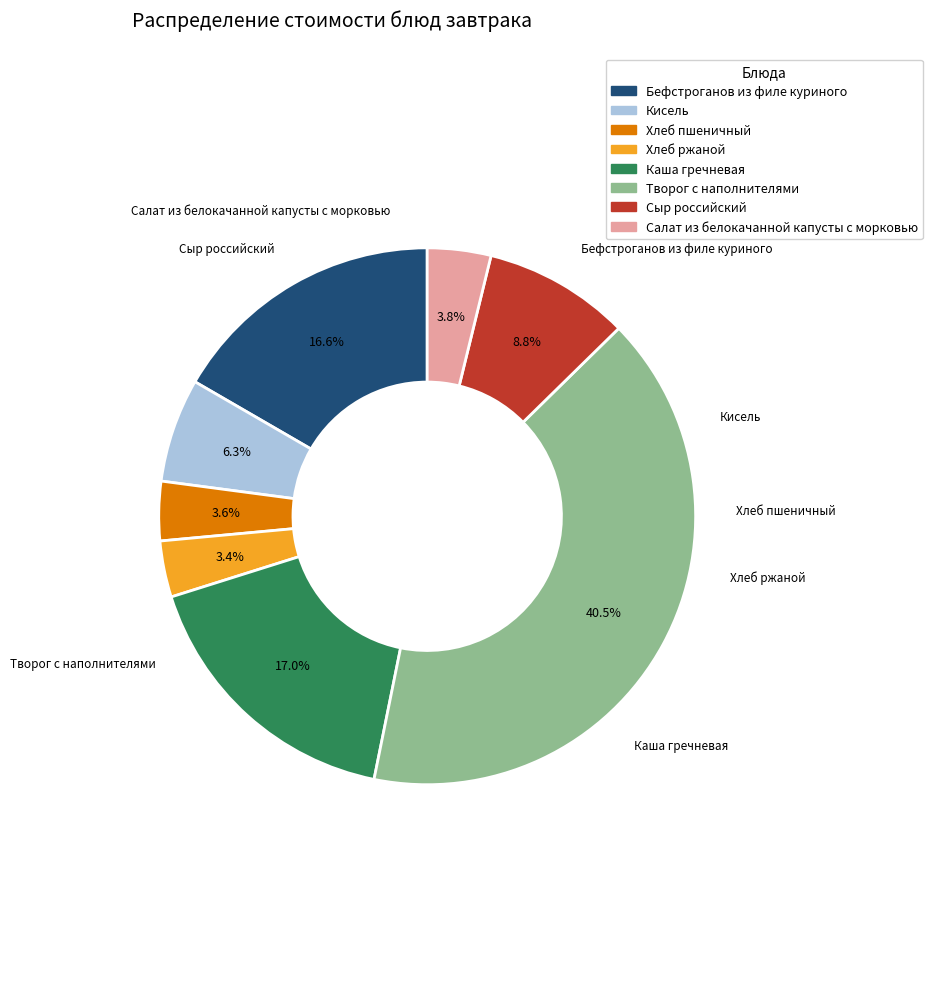

To the nearest percent, what portion does Творог с наполнителями represent?

41%